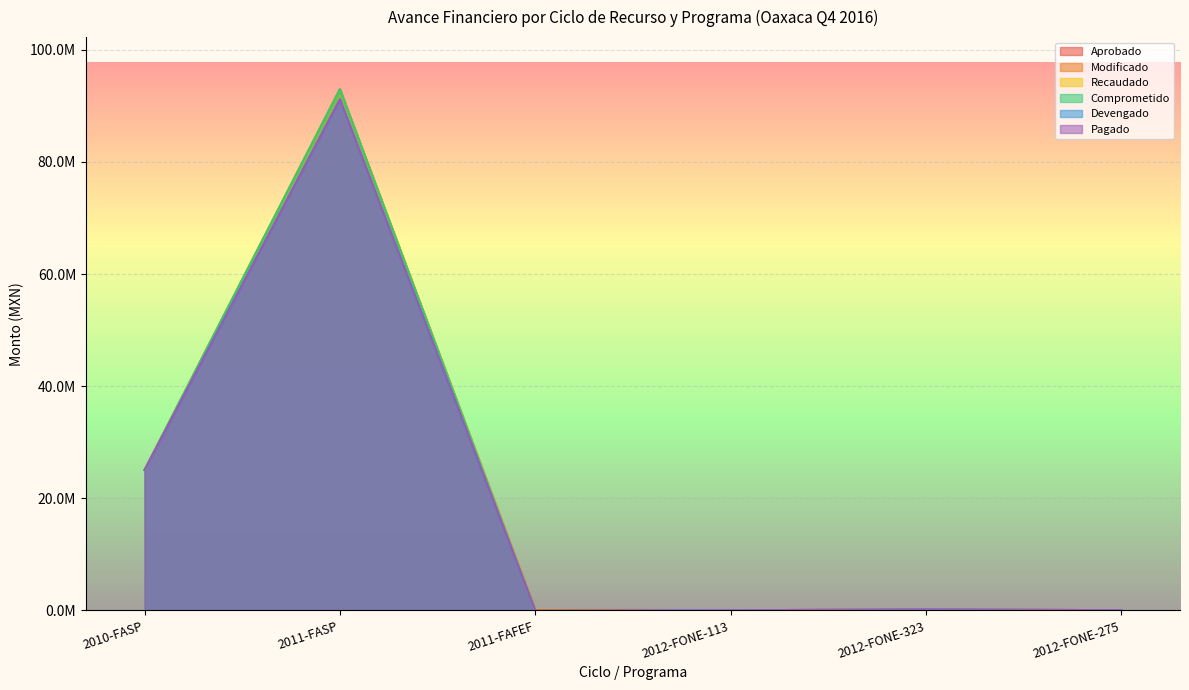

Does the chart display data point markers on the line(s)?

No